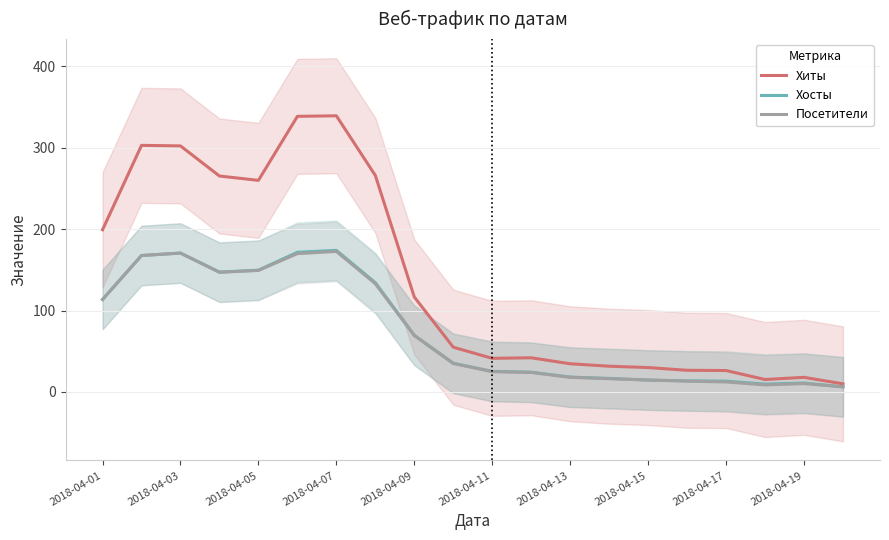

The Хиты series shows 31.7 at 13. True or false?

True